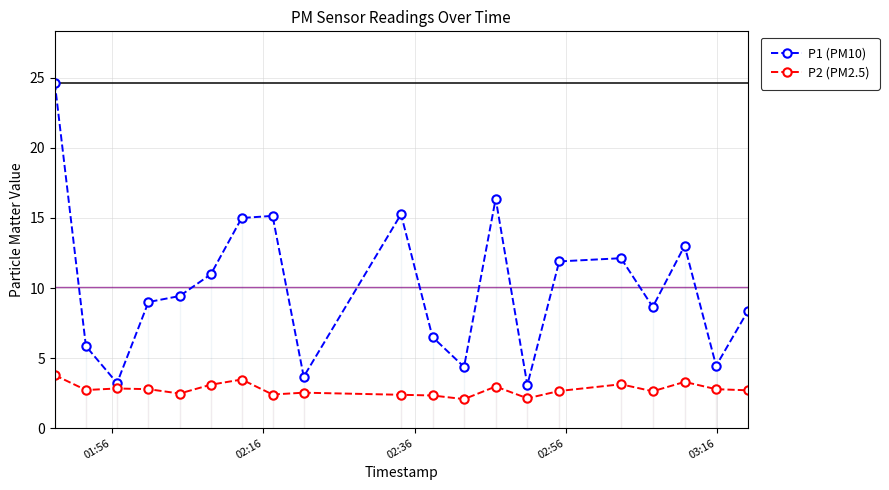

What is the value of the P1 (PM10) point at the 8th from the left?

15.2